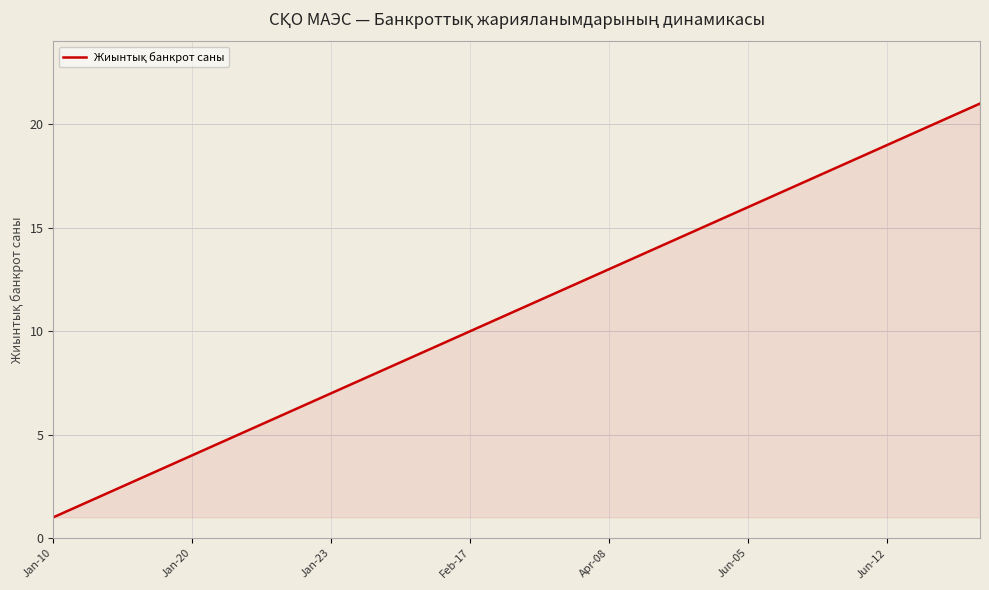

Does the chart display data point markers on the line(s)?

No